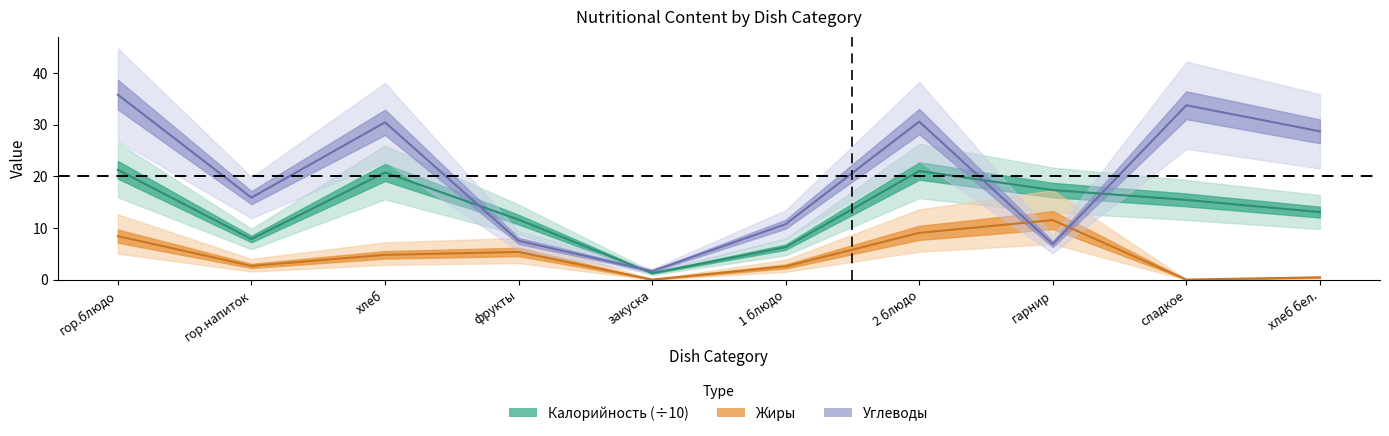

Rank the series by their average value, from lowest to highest.

Жиры, Калорийность, Углеводы